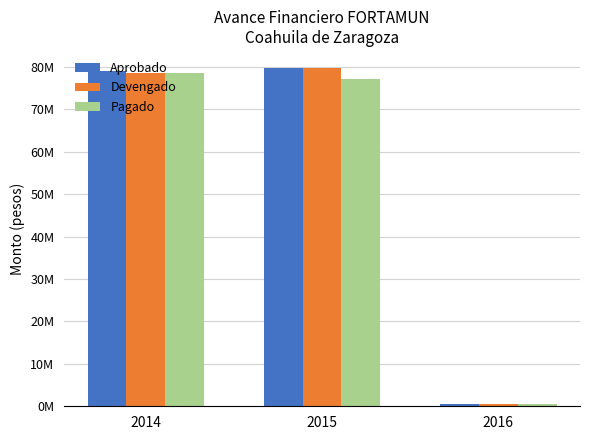

List the series in order of their overall mean, lowest first.

Pagado, Devengado, Aprobado